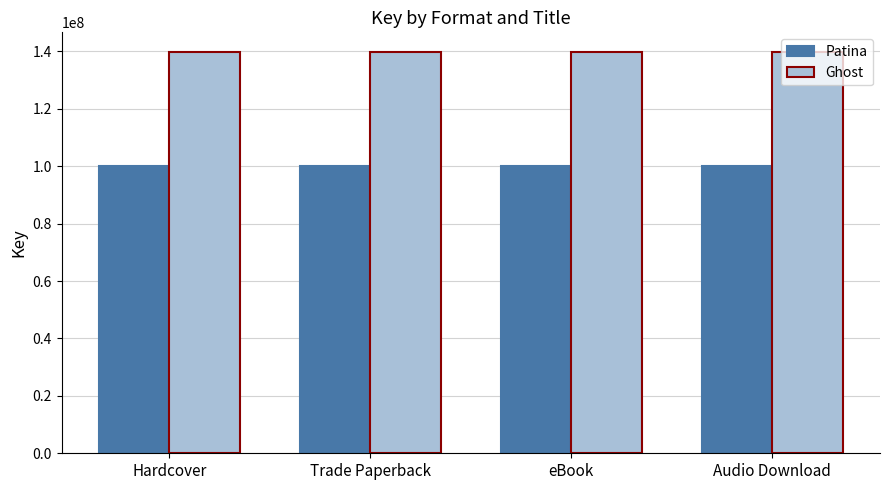

What is the total value across all series at Audio Download?

239792279